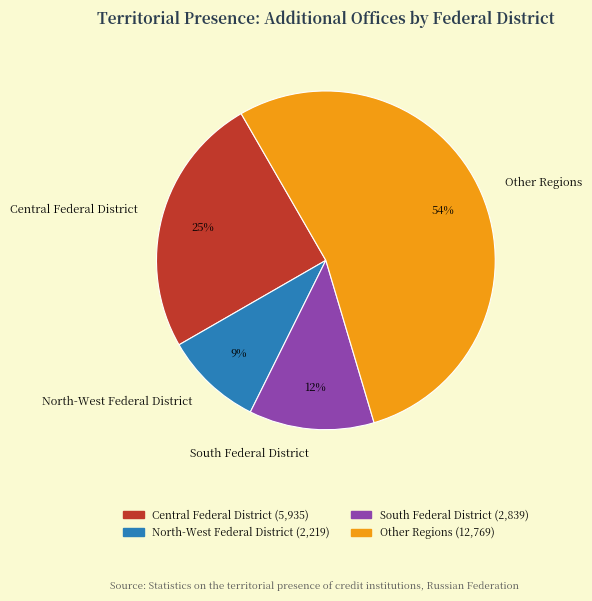

Approximately how many times larger is the value at Other Regions compared to Central Federal District?

2.2